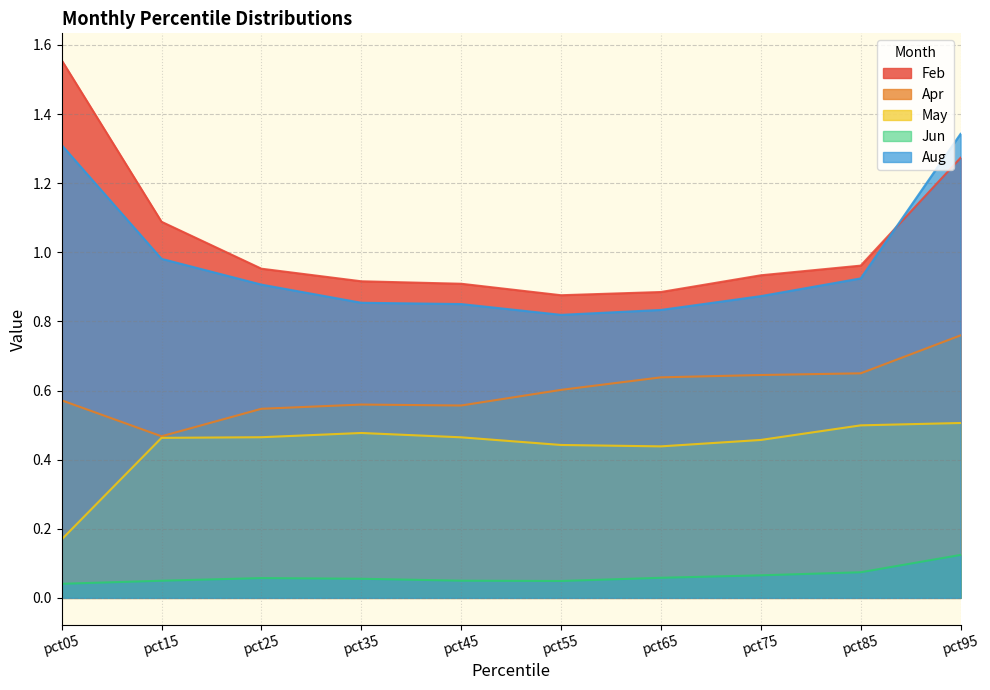

Is it true that Aug equals 0.9 at pct35?

True